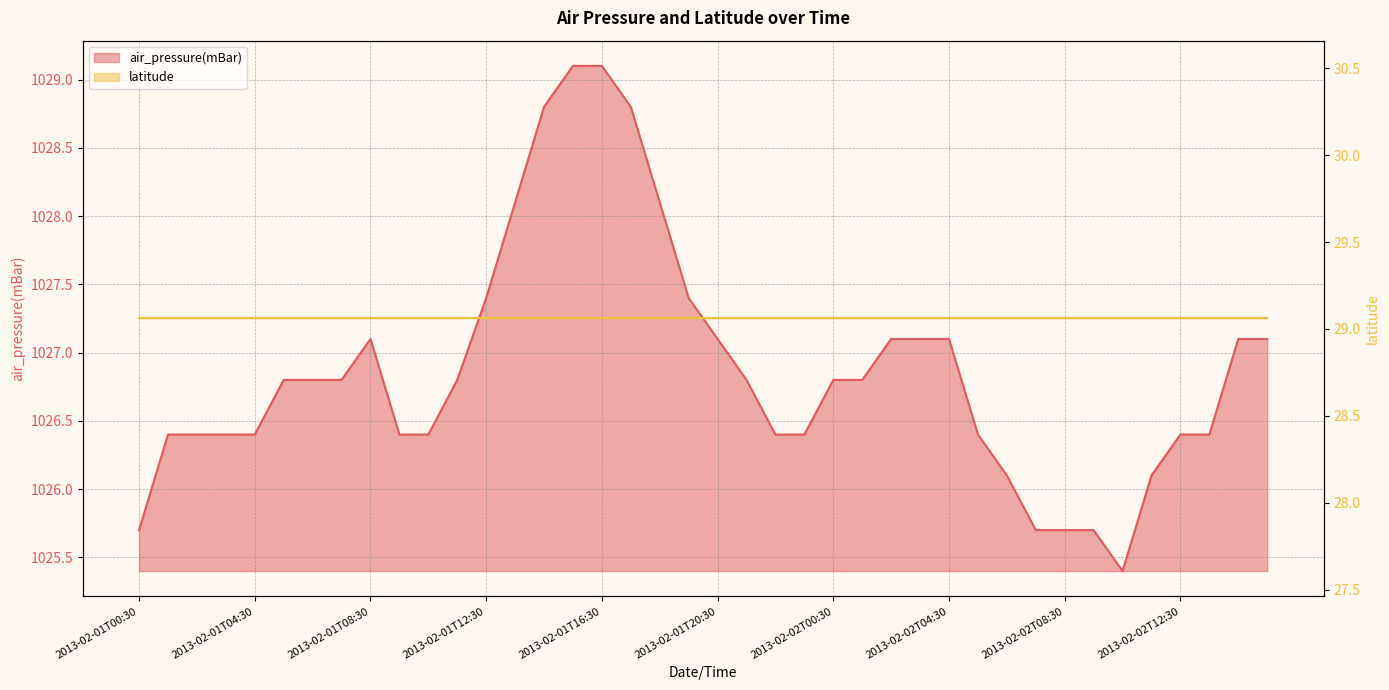

Reading left to right, extract all data points from this chart.

2013-02-01T00:30=1025.7	2013-02-01T01:30=1026.4	2013-02-01T02:30=1026.4	2013-02-01T03:30=1026.4	2013-02-01T04:30=1026.4	2013-02-01T05:30=1026.8	2013-02-01T06:30=1026.8	2013-02-01T07:30=1026.8	2013-02-01T08:30=1027.1	2013-02-01T09:30=1026.4	2013-02-01T10:30=1026.4	2013-02-01T11:30=1026.8	2013-02-01T12:30=1027.4	2013-02-01T13:30=1028.1	2013-02-01T14:30=1028.8	2013-02-01T15:30=1029.1	2013-02-01T16:30=1029.1	2013-02-01T17:30=1028.8	2013-02-01T18:30=1028.1	2013-02-01T19:30=1027.4	2013-02-01T20:30=1027.1	2013-02-01T21:30=1026.8	2013-02-01T22:30=1026.4	2013-02-01T23:30=1026.4	2013-02-02T00:30=1026.8	2013-02-02T01:30=1026.8	2013-02-02T02:30=1027.1	2013-02-02T03:30=1027.1	2013-02-02T04:30=1027.1	2013-02-02T05:30=1026.4	2013-02-02T06:30=1026.1	2013-02-02T07:30=1025.7	2013-02-02T08:30=1025.7	2013-02-02T09:30=1025.7	2013-02-02T10:30=1025.4	2013-02-02T11:30=1026.1	2013-02-02T12:30=1026.4	2013-02-02T13:30=1026.4	2013-02-02T14:30=1027.1	2013-02-02T15:30=1027.1